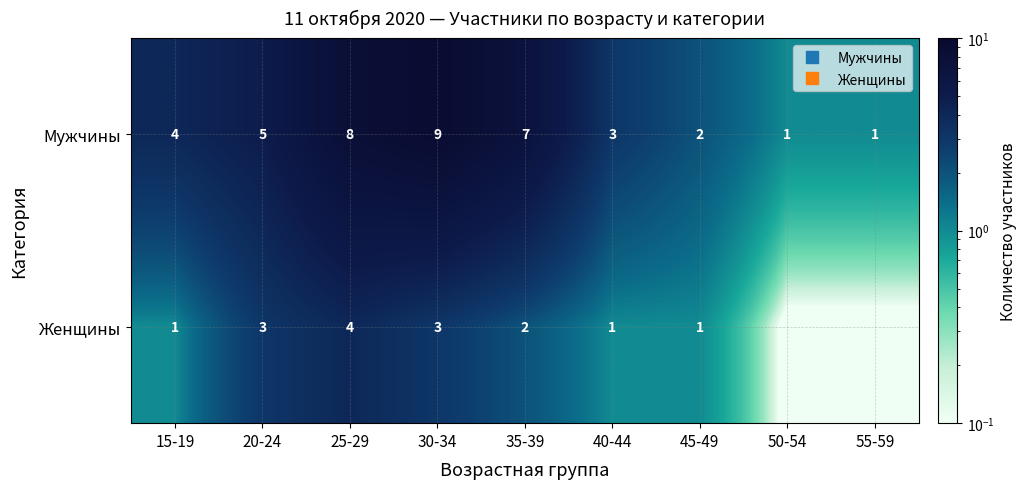

What is the maximum value shown in the chart?

9.0